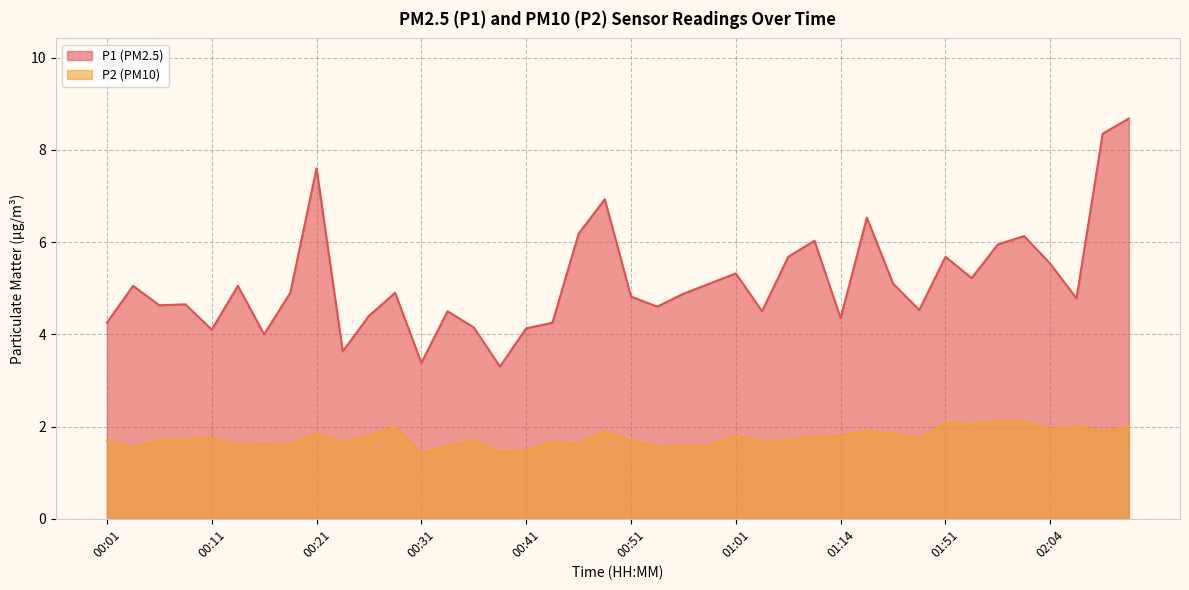

List the series in order of their peak value, highest first.

P1 (PM2.5), P2 (PM10)